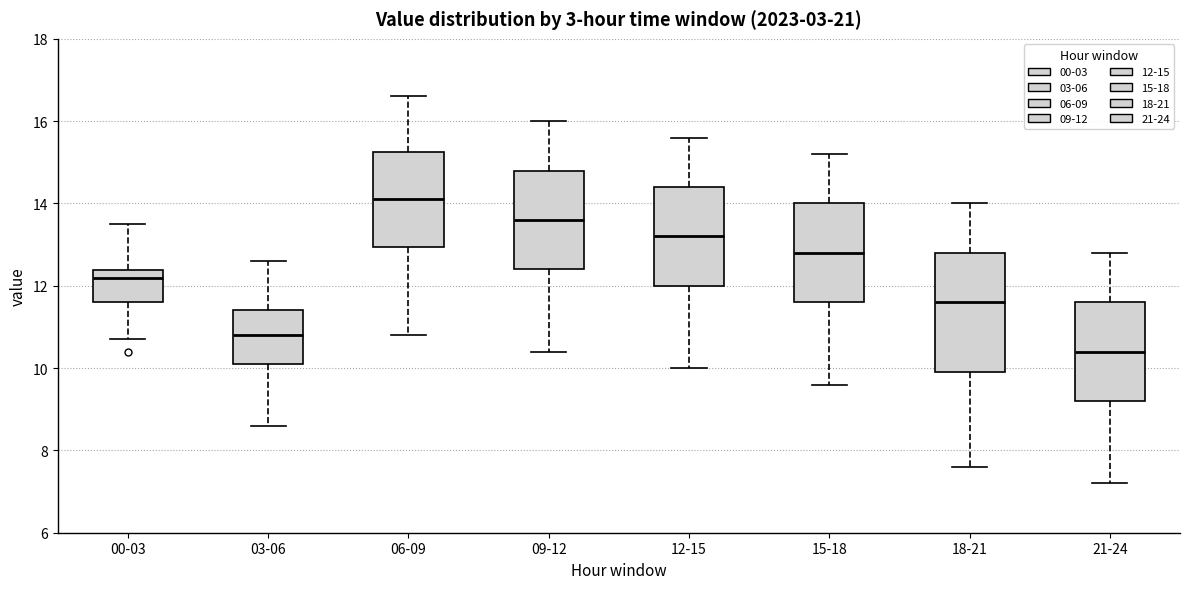

Which box's median line is the lowest?

21-24